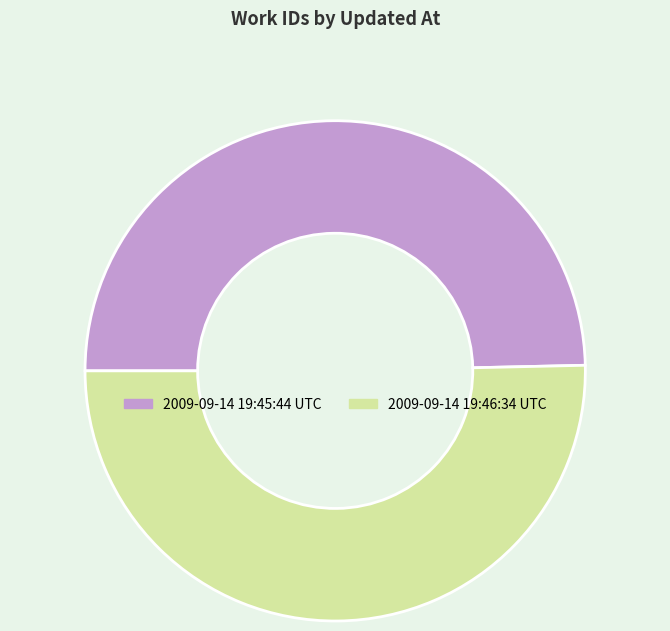

Is there a majority slice in this chart?

Yes